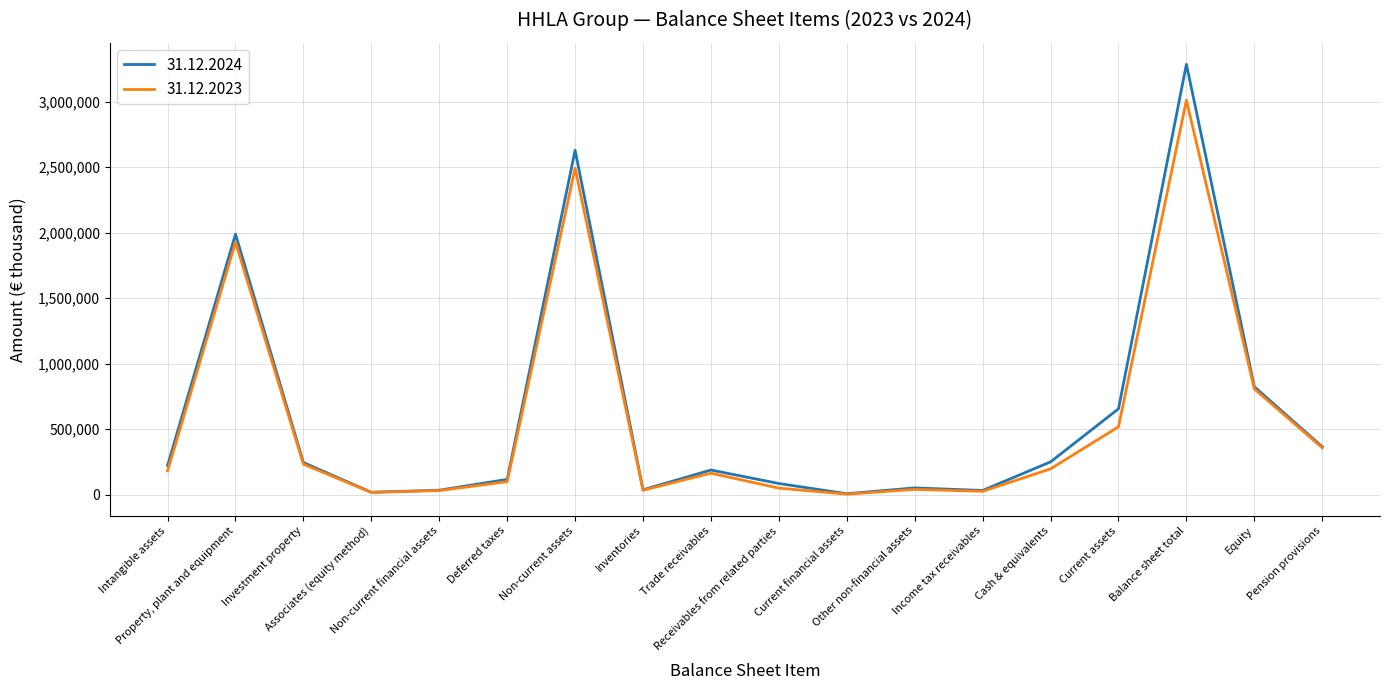

What is the greatest value displayed?

3283977